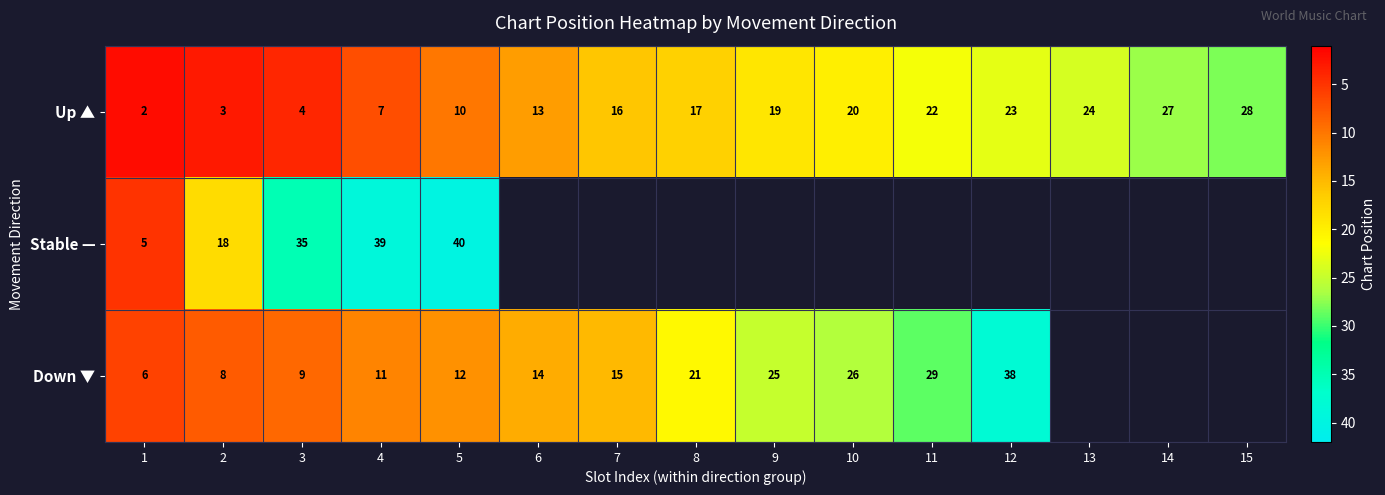

At 2, list the series in order from largest to smallest.

Stable —, Down ▼, Up ▲